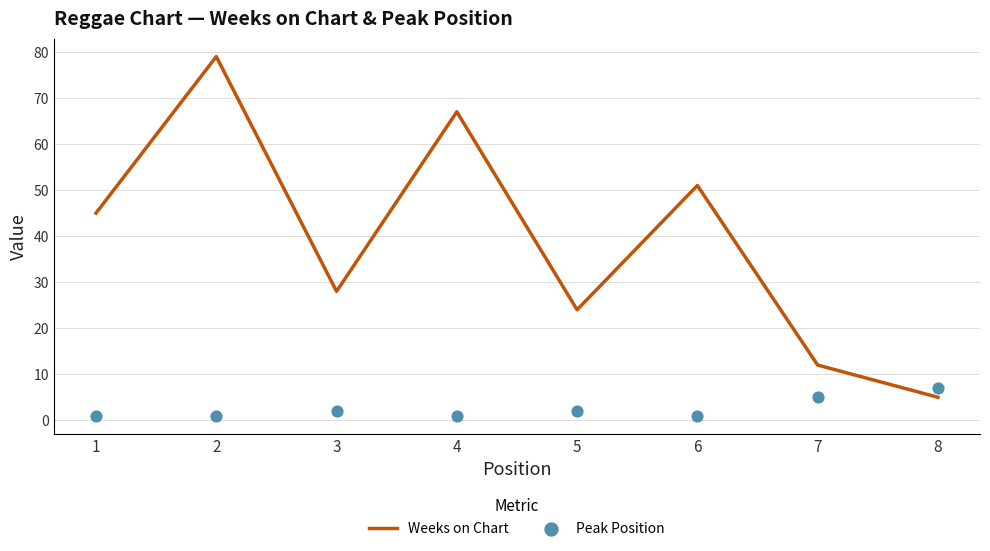

Which series contains the lowest Y value?

Peak Position